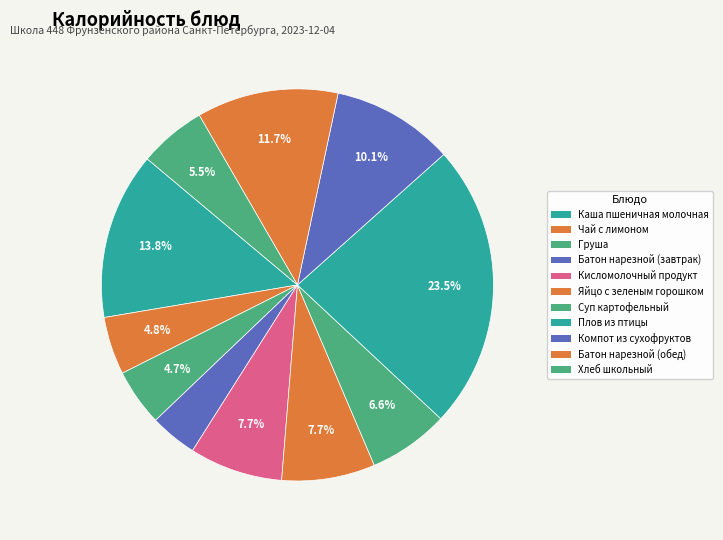

How many slices are in this pie chart?

11